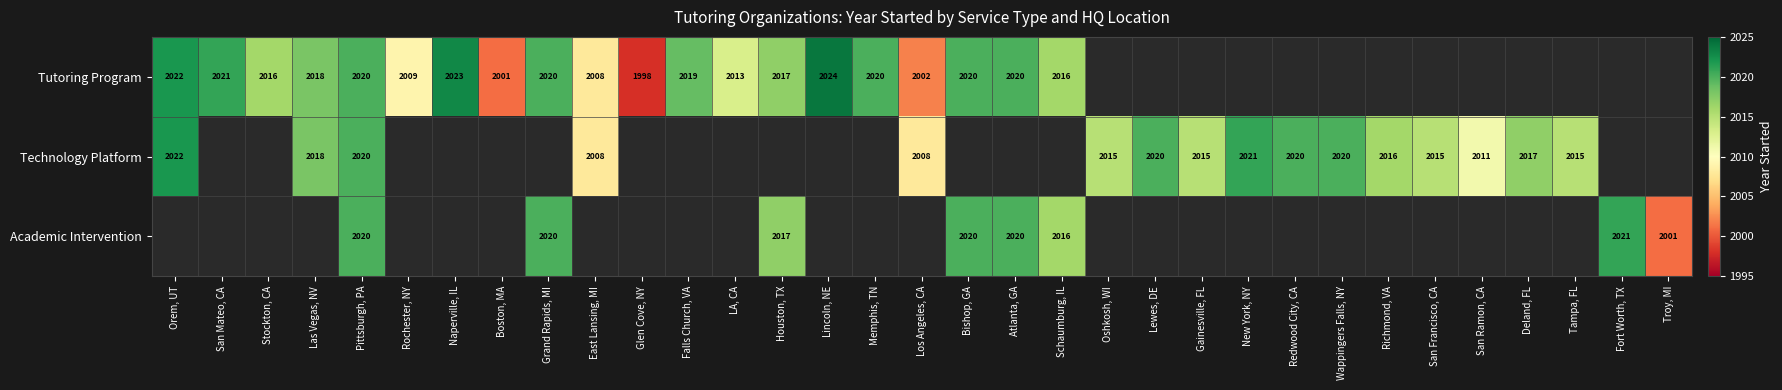

True or false: Tutoring Program has a value of 1042 at Rochester, NY.

False